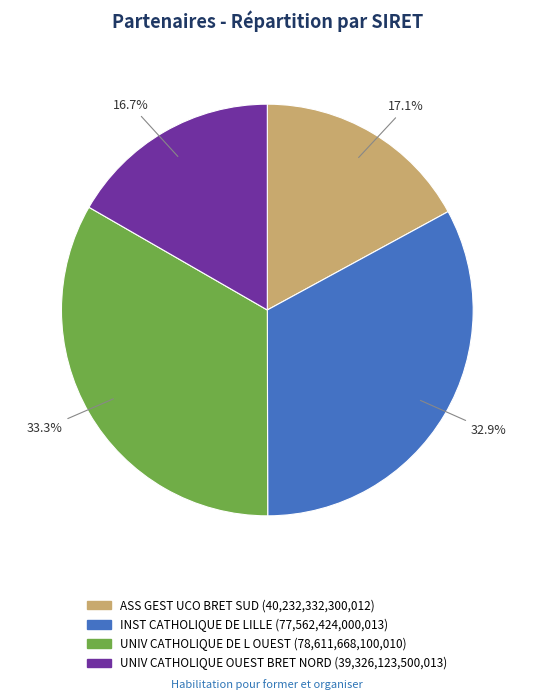

Does any single category account for the majority?

No